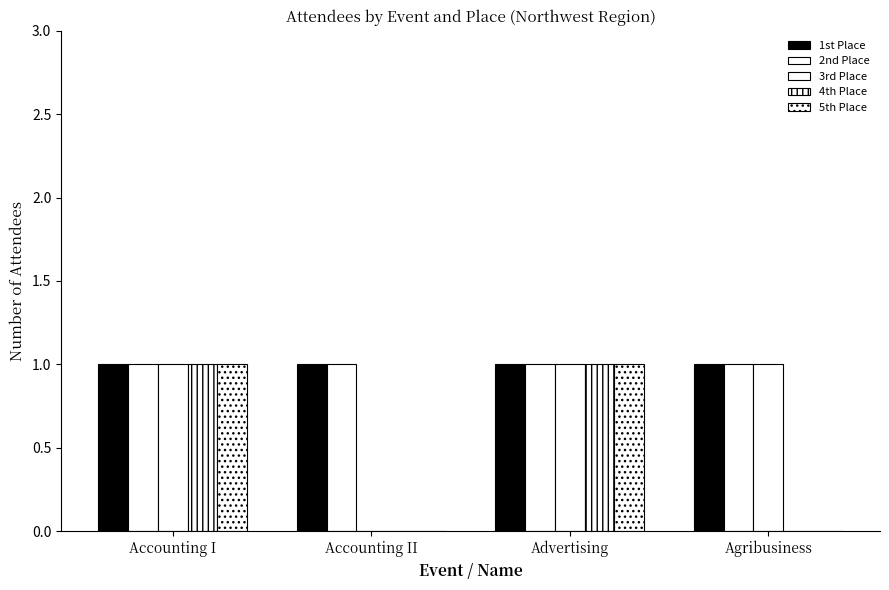

Are the bars horizontal?

No